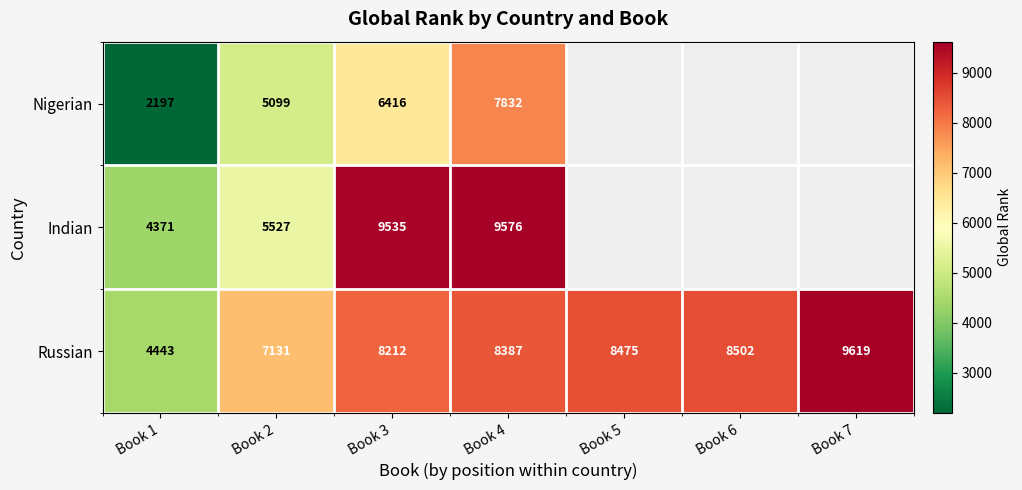

How many categories are shown in the chart?

7